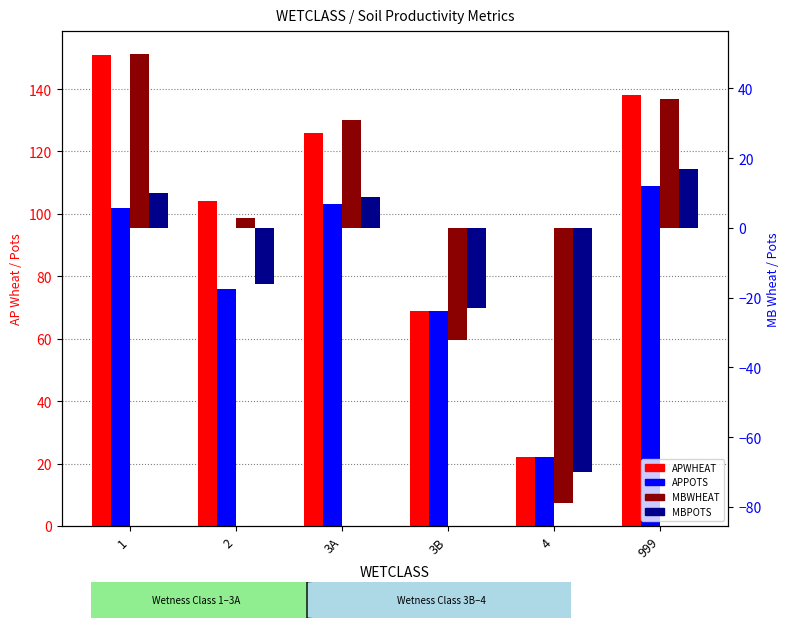

What position from the right is 4?

2